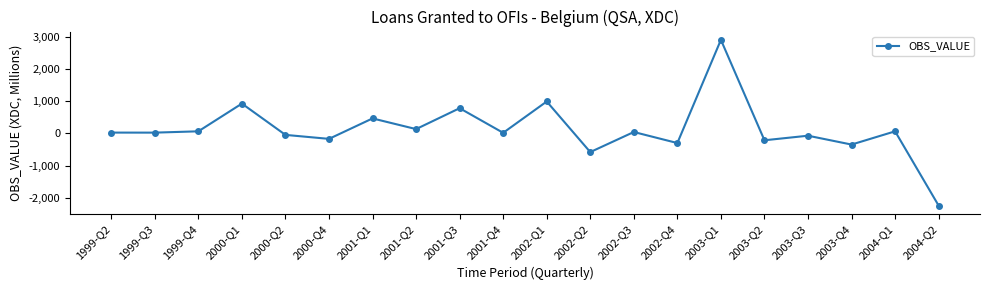

Between 2001-Q1 and 2003-Q4, which is larger?

2001-Q1